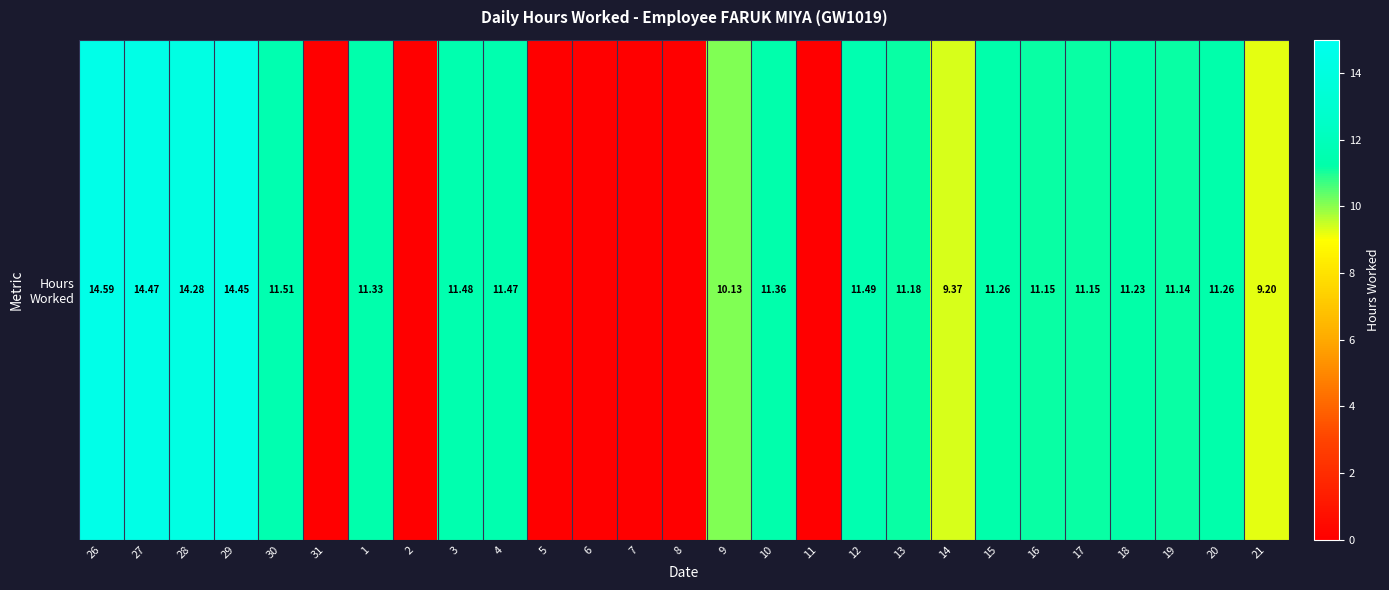

Rank the categories by value from lowest to highest.

31, 2, 5, 6, 7, 8, 11, 21, 14, 9, 19, 16, 17, 13, 18, 15, 20, 1, 10, 4, 3, 12, 30, 28, 29, 27, 26